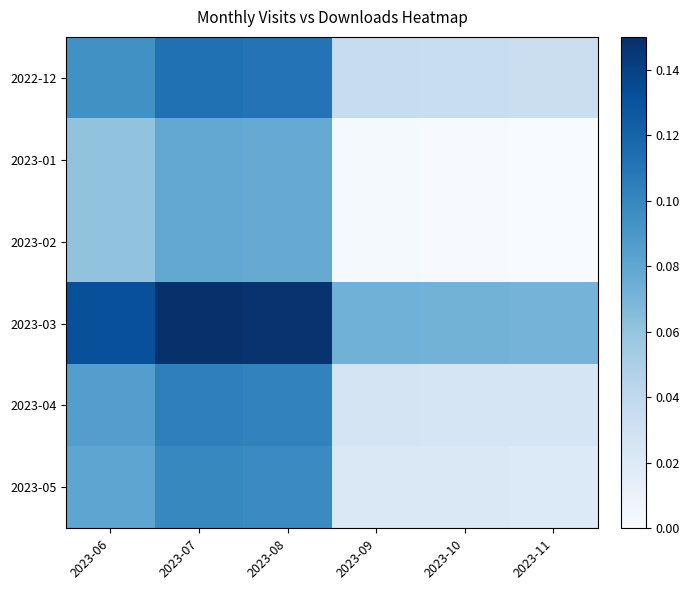

Reading left to right, what are all the values shown in this chart?

2022-12: 2023-06=0.1	2023-07=0.1	2023-08=0.1	2023-09=0.0	2023-10=0.0	2023-11=0.0
2023-01: 2023-06=0.1	2023-07=0.1	2023-08=0.1	2023-09=0.0	2023-10=0.0	2023-11=0.0
2023-02: 2023-06=0.1	2023-07=0.1	2023-08=0.1	2023-09=0.0	2023-10=0.0	2023-11=0.0
2023-03: 2023-06=0.1	2023-07=0.1	2023-08=0.1	2023-09=0.1	2023-10=0.1	2023-11=0.1
2023-04: 2023-06=0.1	2023-07=0.1	2023-08=0.1	2023-09=0.0	2023-10=0.0	2023-11=0.0
2023-05: 2023-06=0.1	2023-07=0.1	2023-08=0.1	2023-09=0.0	2023-10=0.0	2023-11=0.0